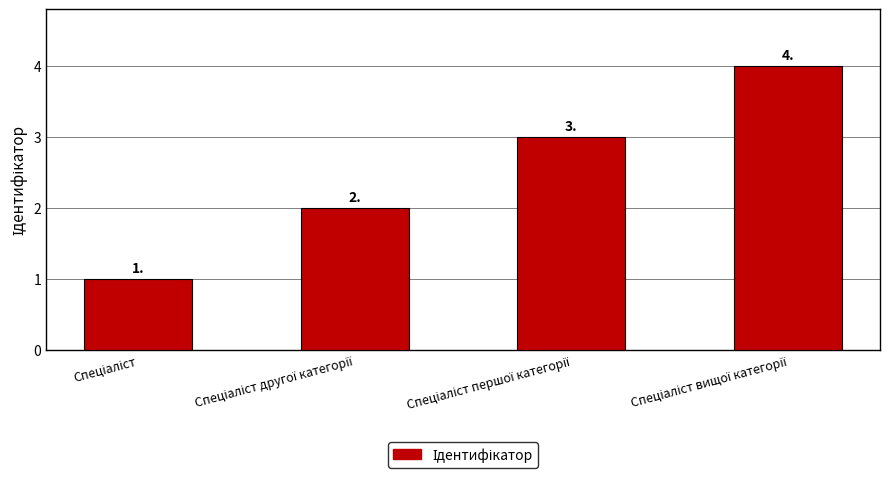

Count the values in the range 2 to 4.

3